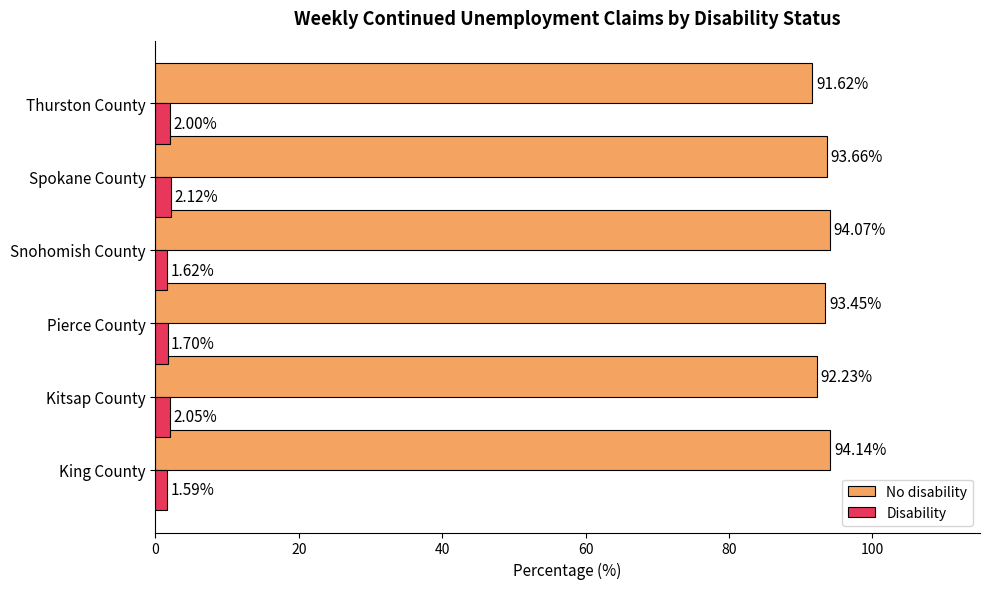

Where is No disability nearest to the value 92?

Kitsap County